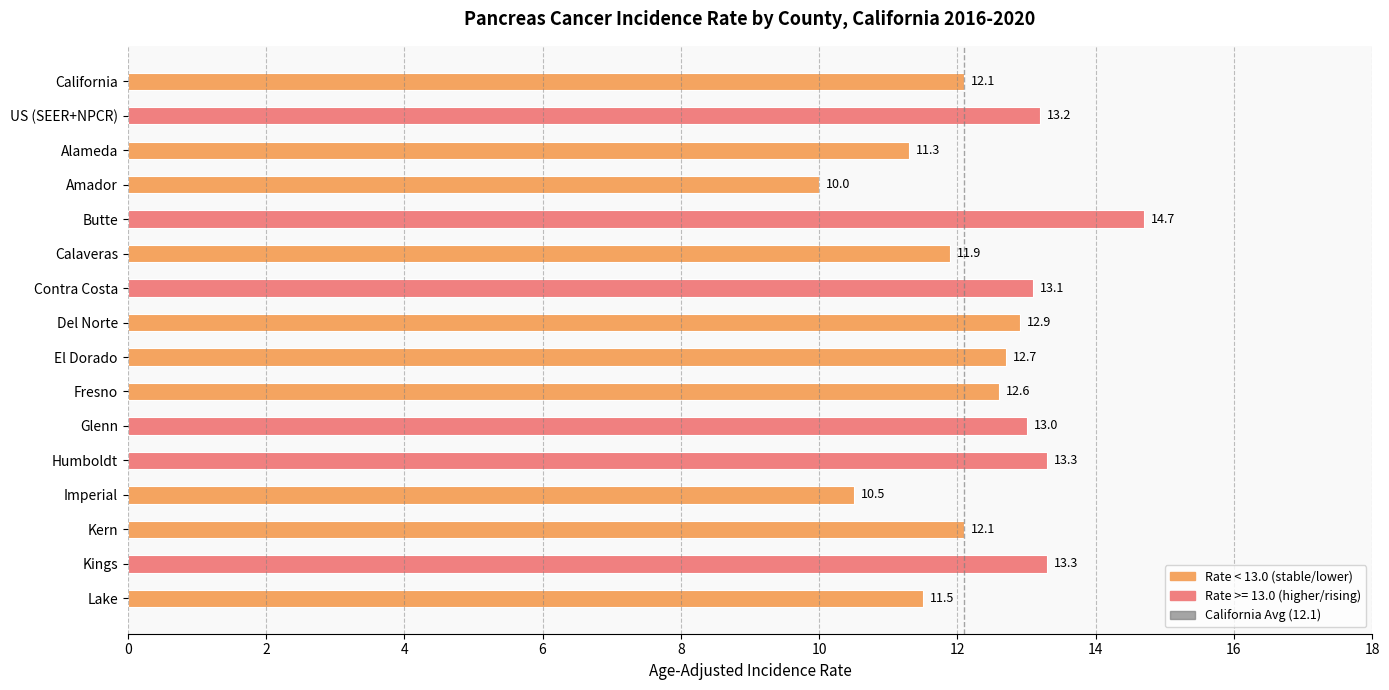

At which category does the chart reach its peak across all series?

Butte